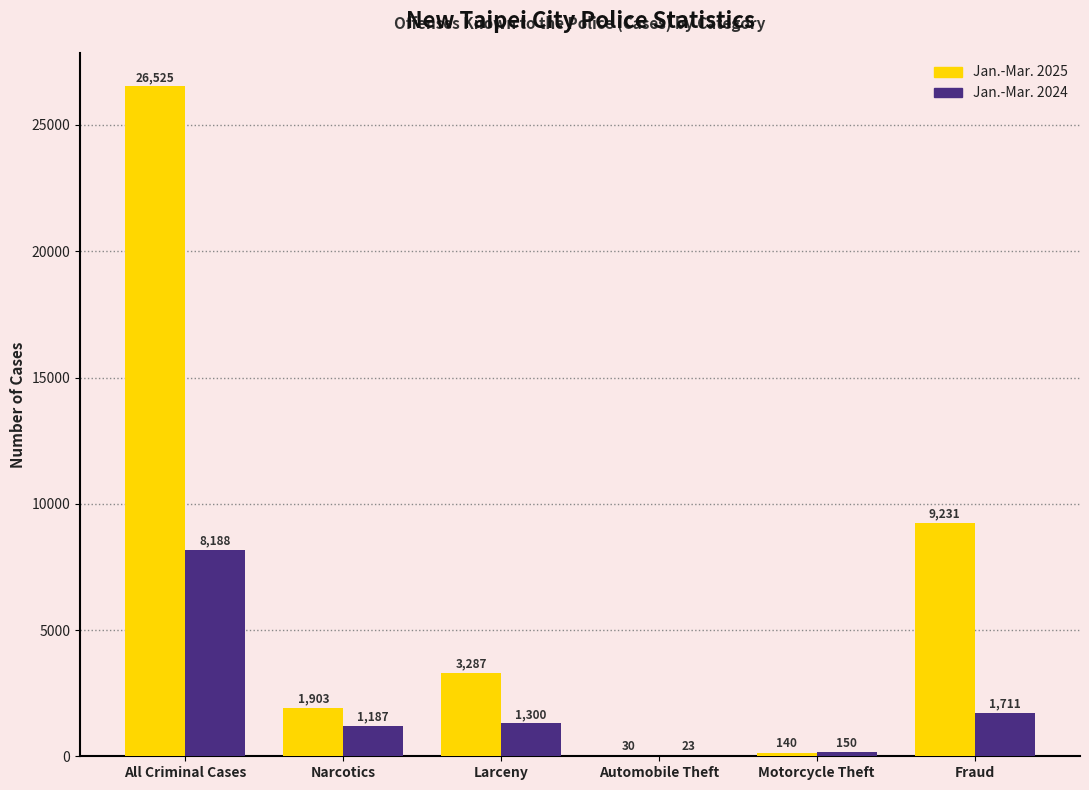

How many series are shown in this chart?

2